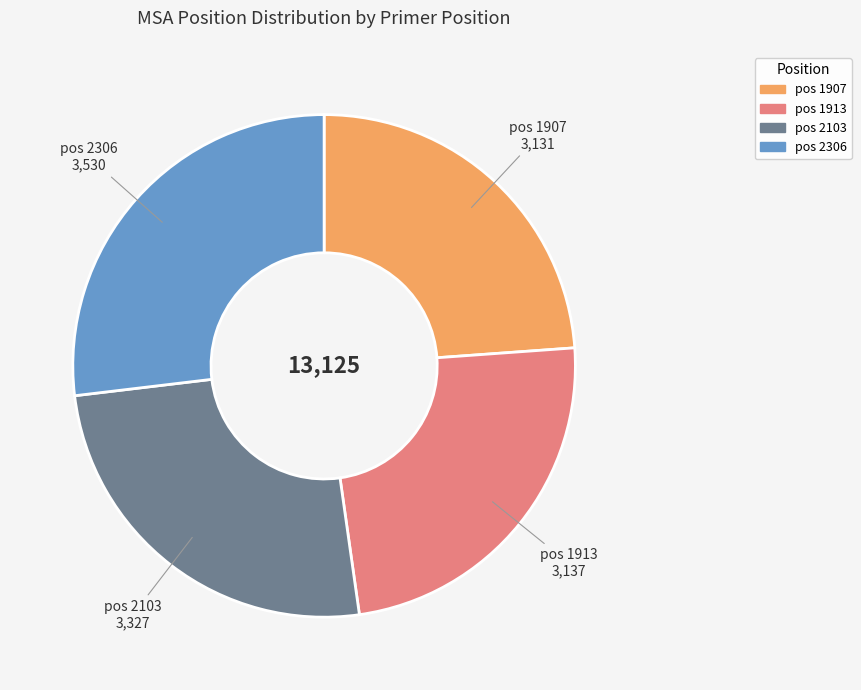

Is there a majority slice in this chart?

No